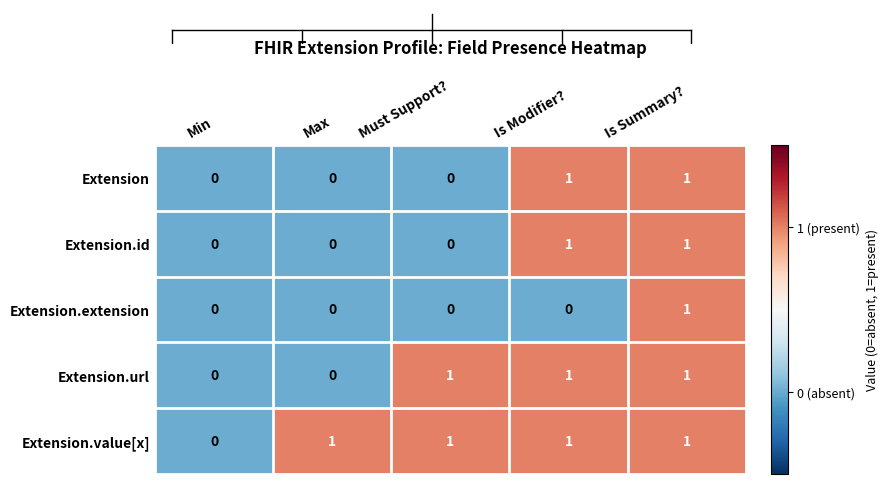

True or false: Extension.value[x] has a value of 1 at Max.

True